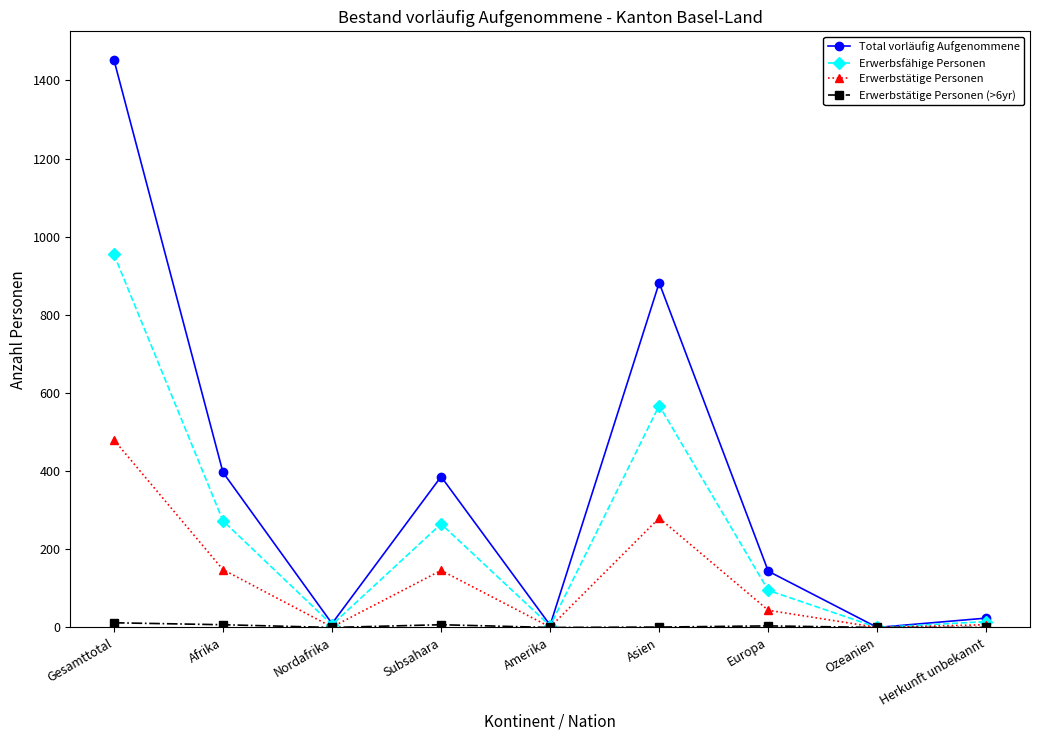

Which series has the largest range (max minus min)?

Total vorläufig Aufgenommene